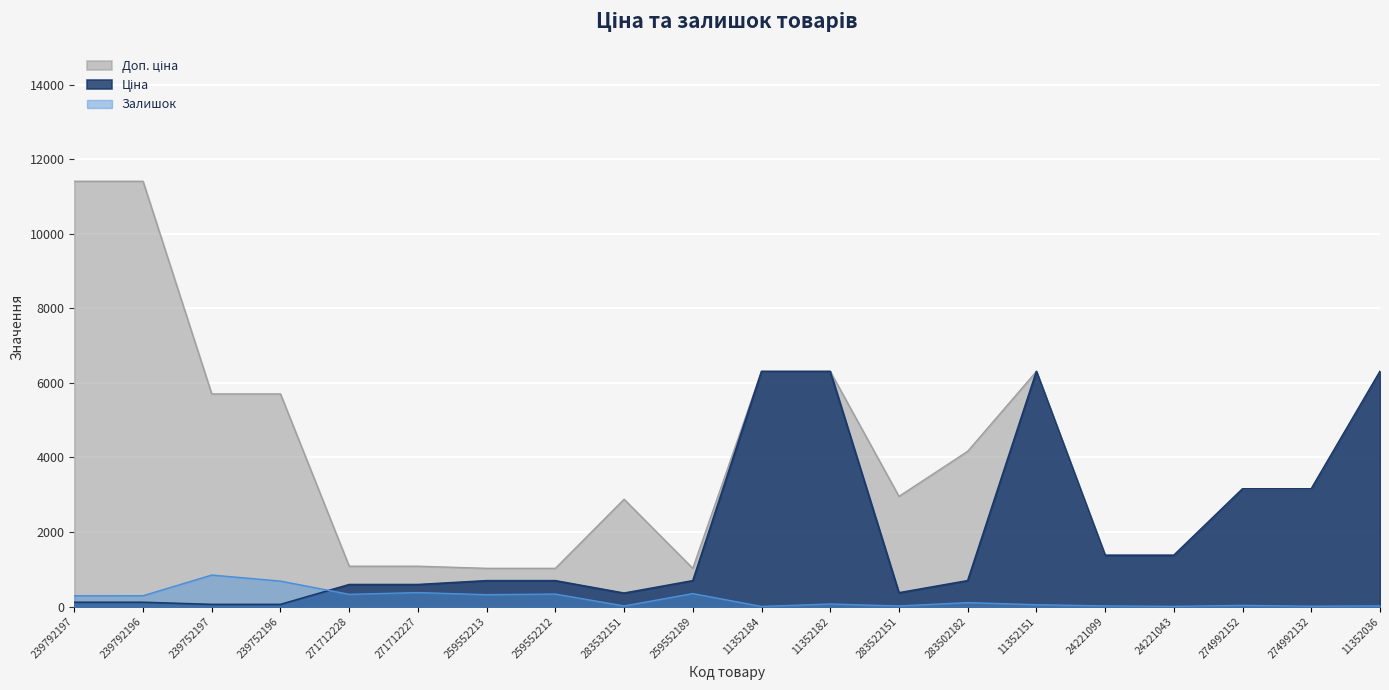

Where is Залишок nearest to the value 423?

271712227